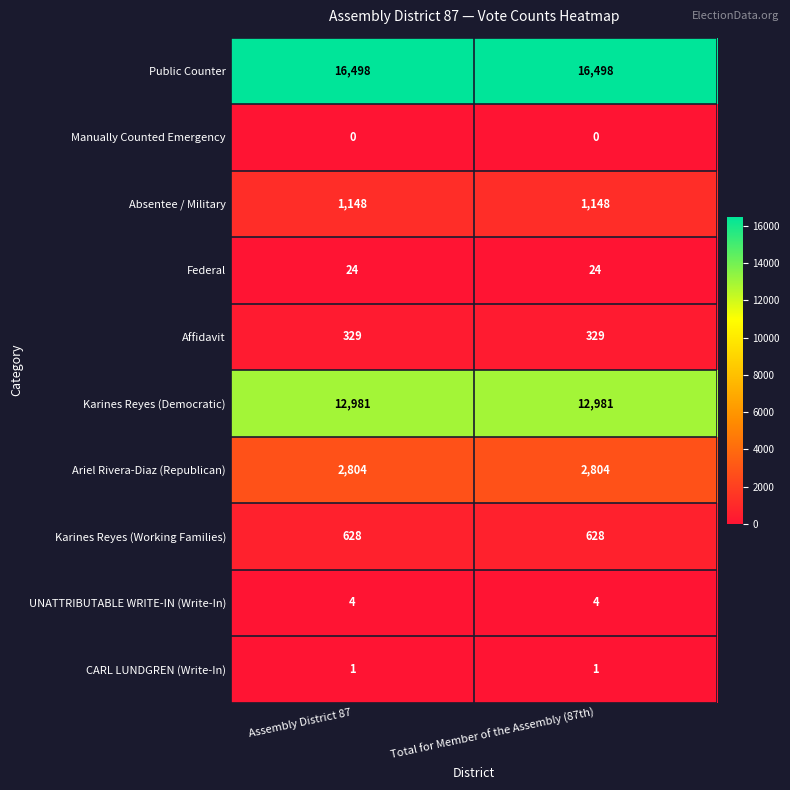

How many distinct data groups are displayed?

10